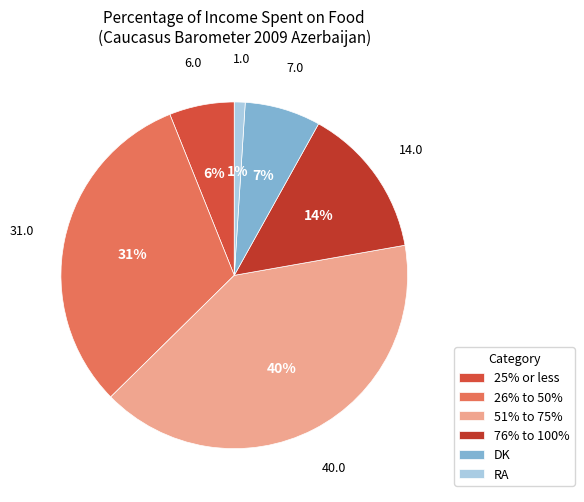

Rank the categories by value from lowest to highest.

RA, 25% or less, DK, 76% to 100%, 26% to 50%, 51% to 75%